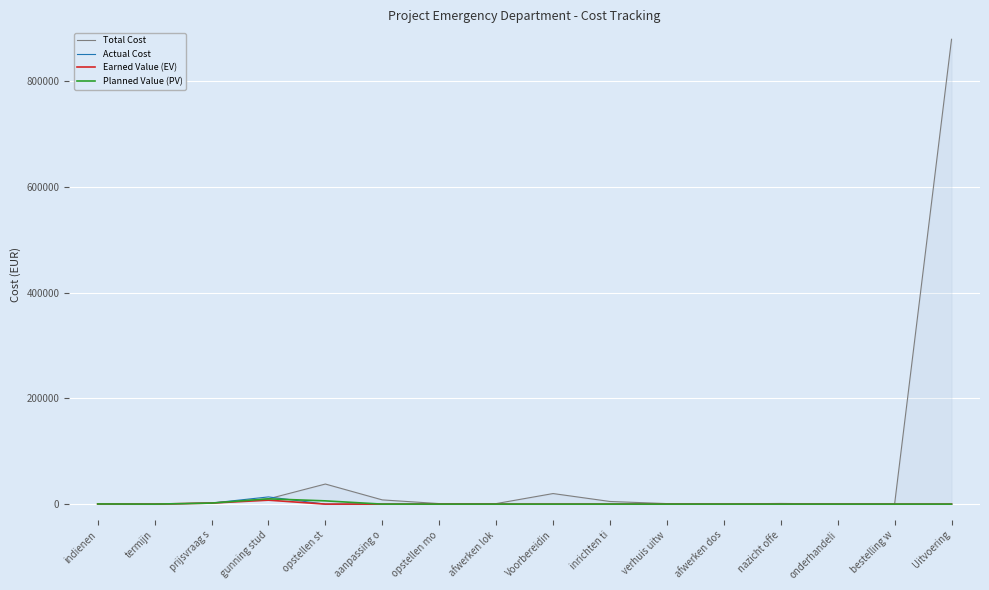

Reading left to right, what are all the values shown in this chart?

Total Cost: 320.0	0.0	2000.0	10000.0	38000.0	8000.0	1000.0	1000.0	20000.0	5000.0	1000.0	320.0	1280.0	320.0	320.0	879318.0
Actual Cost: 320.0	0.0	2000.0	13638.9	0.0	0.0	0.0	0.0	0.0	0.0	0.0	0.0	0.0	0.0	0.0	0.0
Earned Value (EV): 320.0	0.0	2000.0	7500.0	0.0	0.0	0.0	0.0	0.0	0.0	0.0	0.0	0.0	0.0	0.0	0.0
Planned Value (PV): 320.0	0.0	2000.0	10000.0	6162.2	0.0	0.0	0.0	0.0	0.0	0.0	0.0	0.0	0.0	0.0	0.0